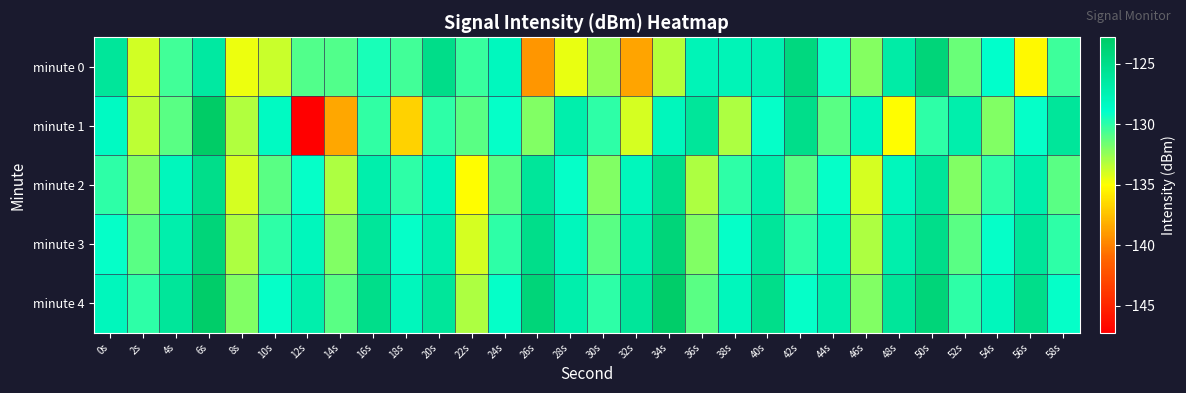

Which series changed the most between 8s and 12s?

minute 1